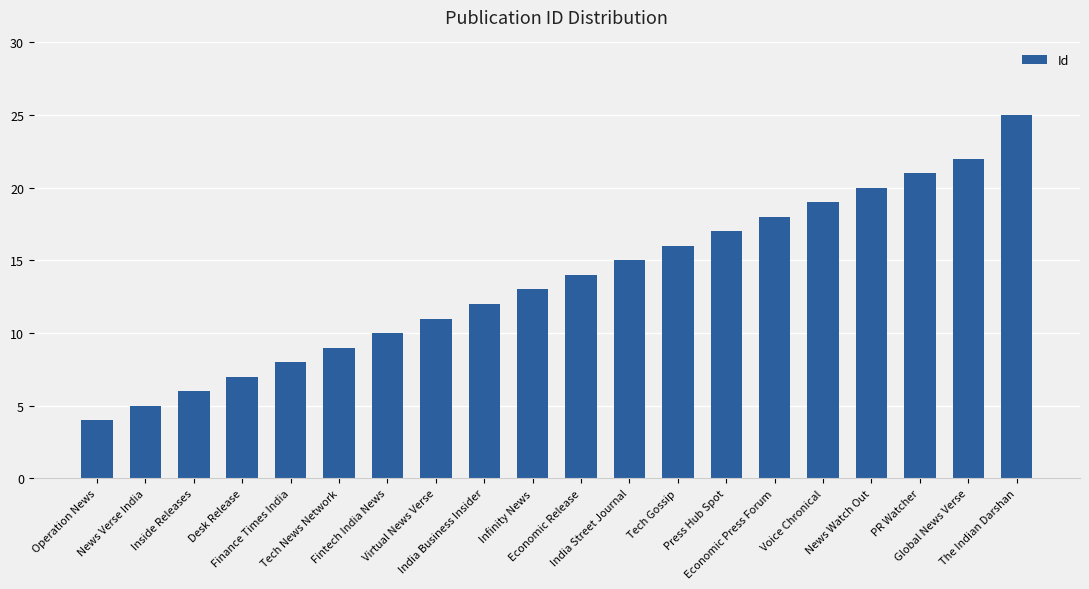

What is the greatest value displayed?

25